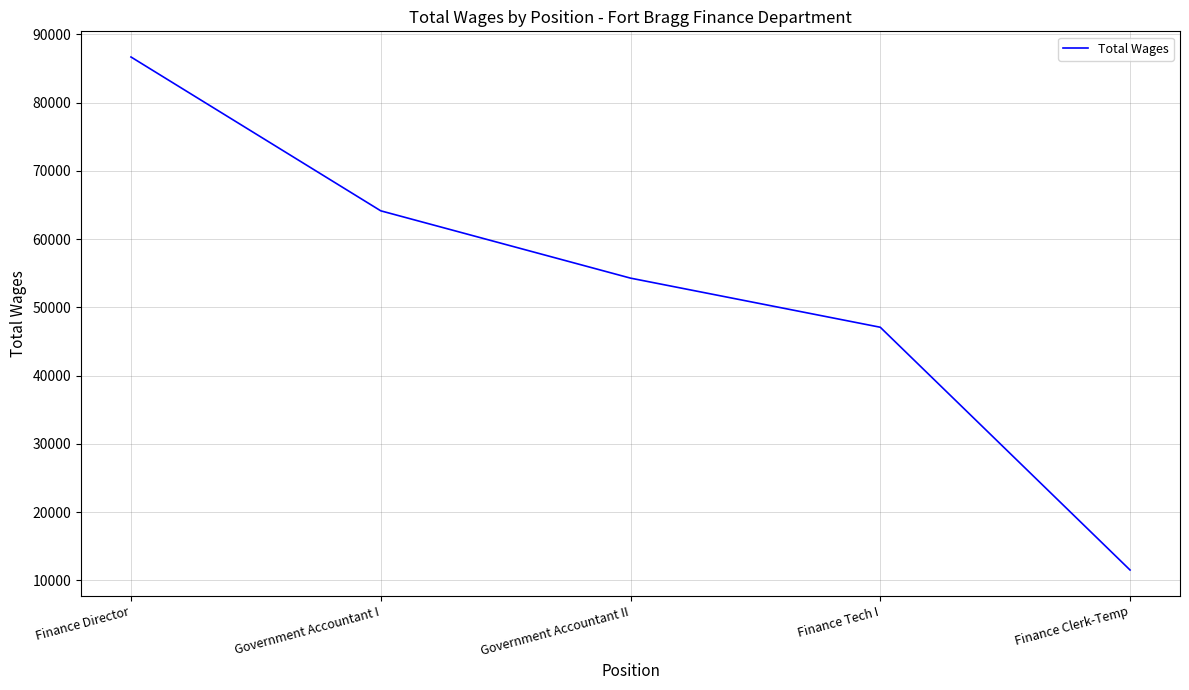

Reading left to right, list all the values displayed in this chart.

86691	64152	54289	47092	11524